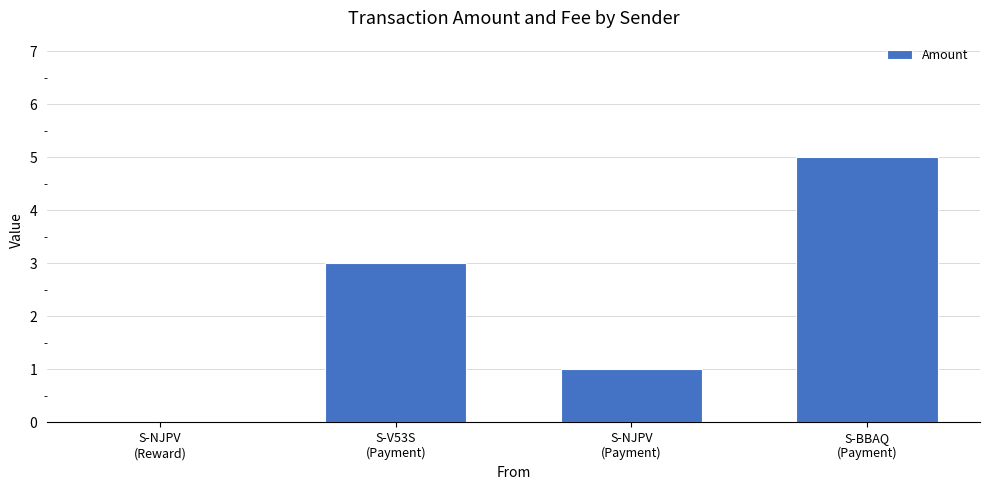

What is the change in value from S-NJPV
(Reward) to S-NJPV
(Payment)?

+1